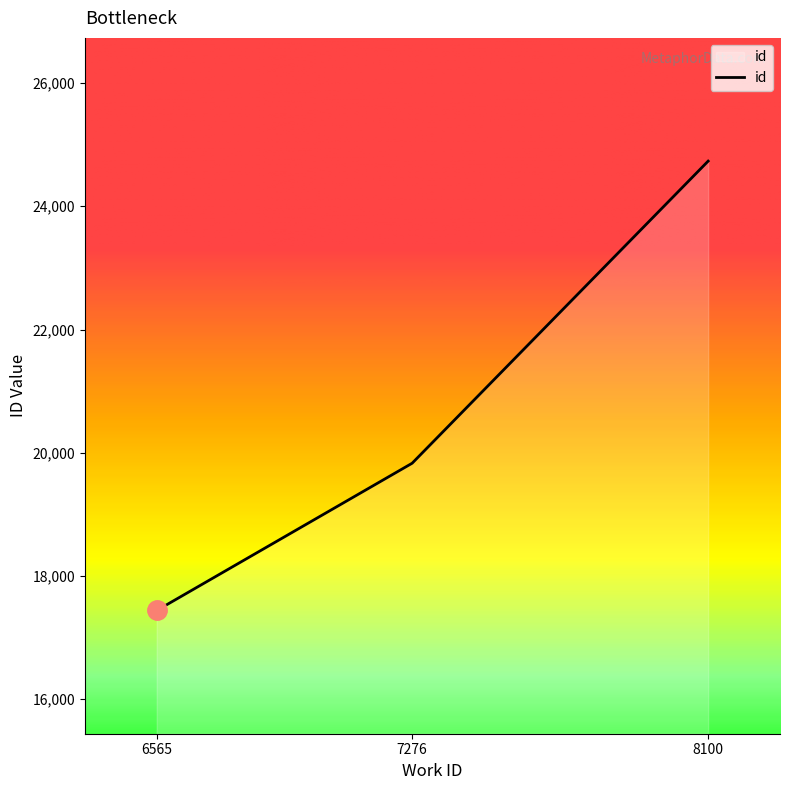

Rank the categories by value from highest to lowest.

8100, 7276, 6565